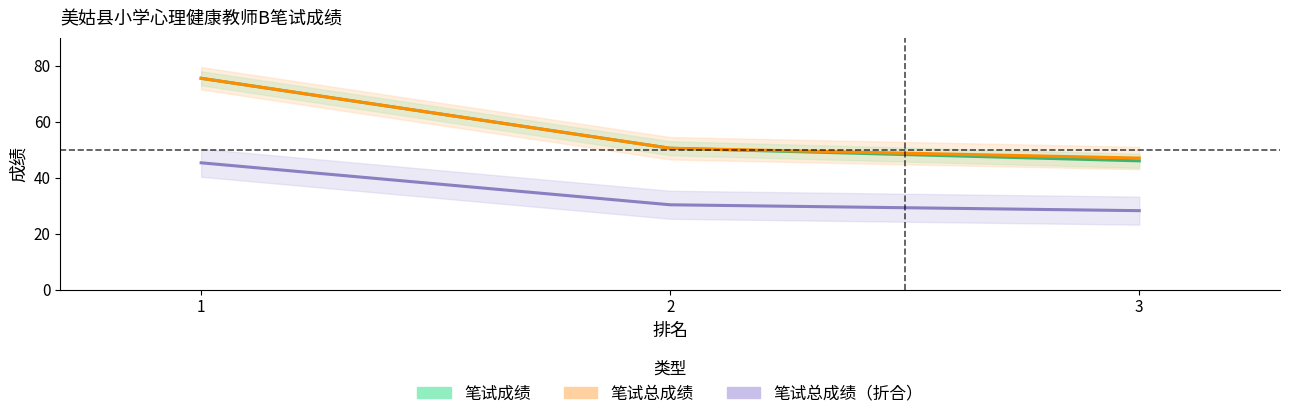

Rank the series by their maximum value, from highest to lowest.

笔试成绩, 笔试总成绩, 笔试总成绩（折合）